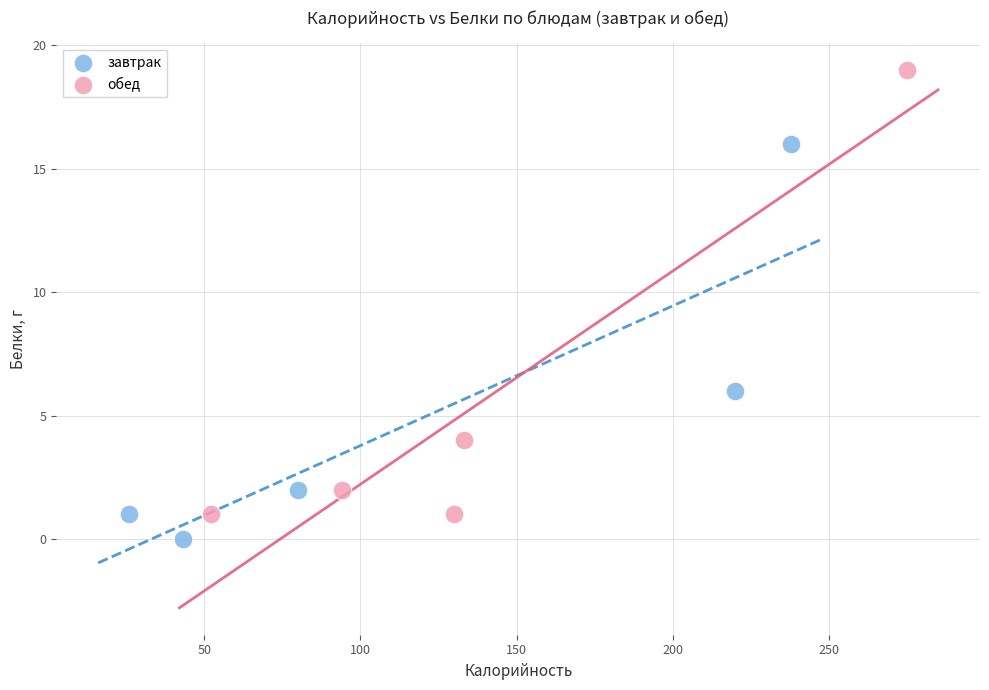

Which series reaches the minimum Y coordinate?

завтрак